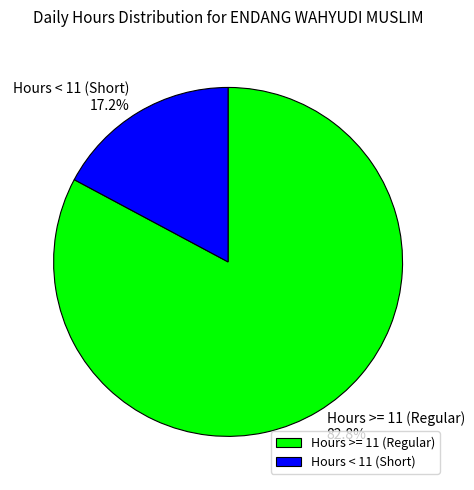

Which slice represents more than half of the pie?

Hours >= 11 (Regular)